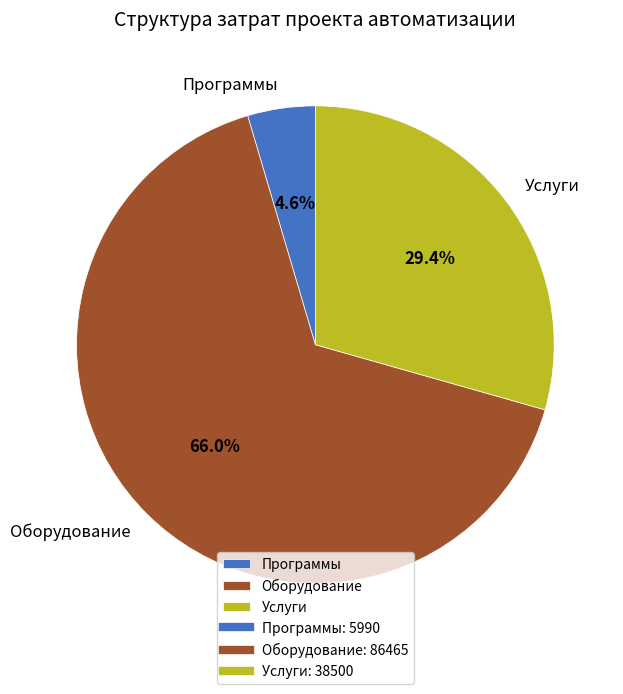

Rank the categories by value from highest to lowest.

Оборудование, Услуги, Программы